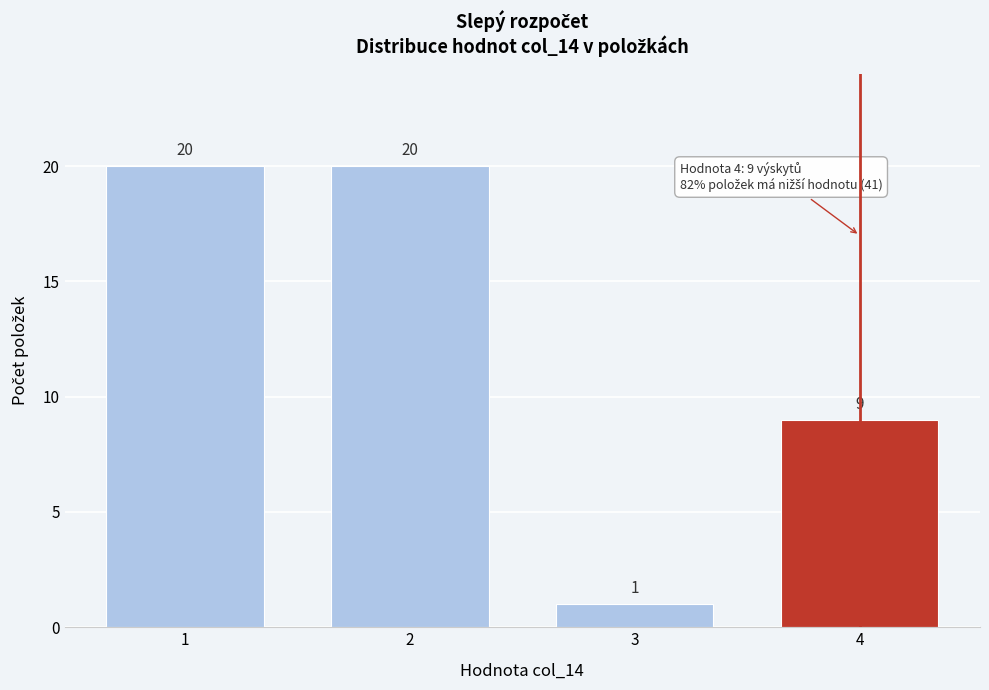

Reading left to right, extract all data points from this chart.

20	20	1	9